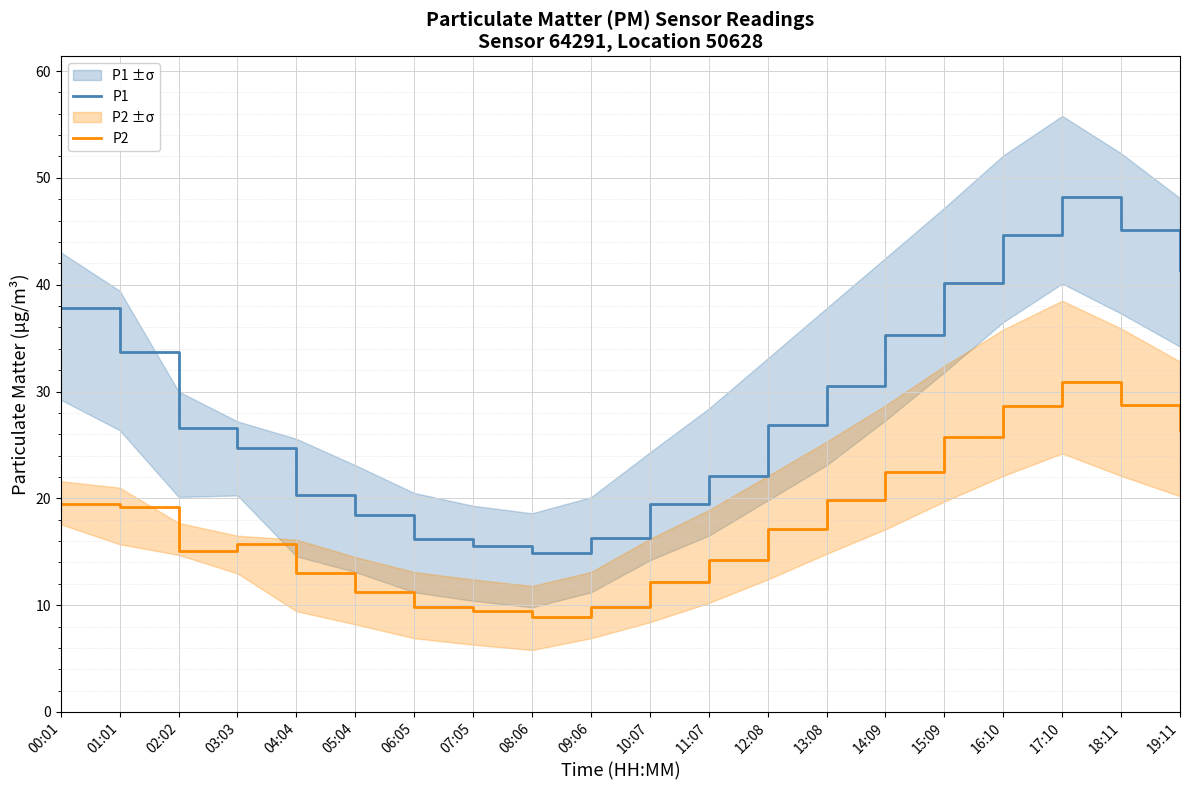

Rank the categories by P1 value from highest to lowest.

17:10, 18:11, 16:10, 19:11, 15:09, 00:01, 14:09, 01:01, 13:08, 12:08, 02:02, 03:03, 11:07, 04:04, 10:07, 05:04, 09:06, 06:05, 07:05, 08:06